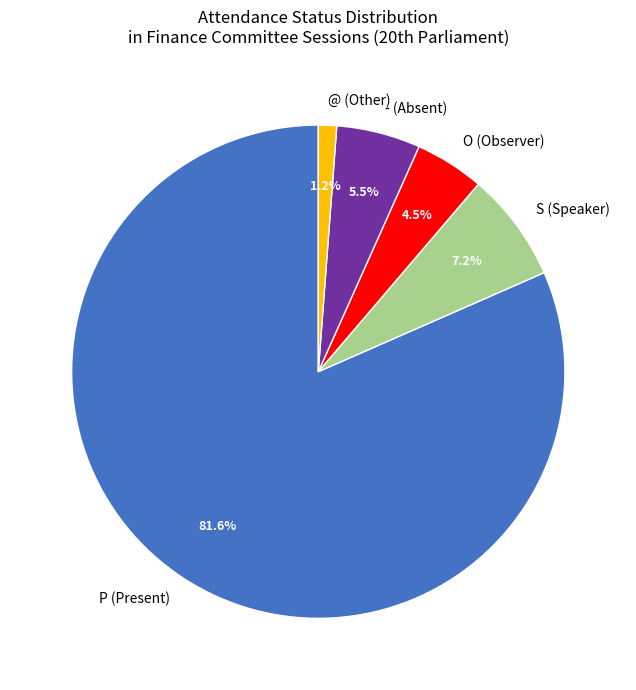

What is the largest slice in the pie chart?

P